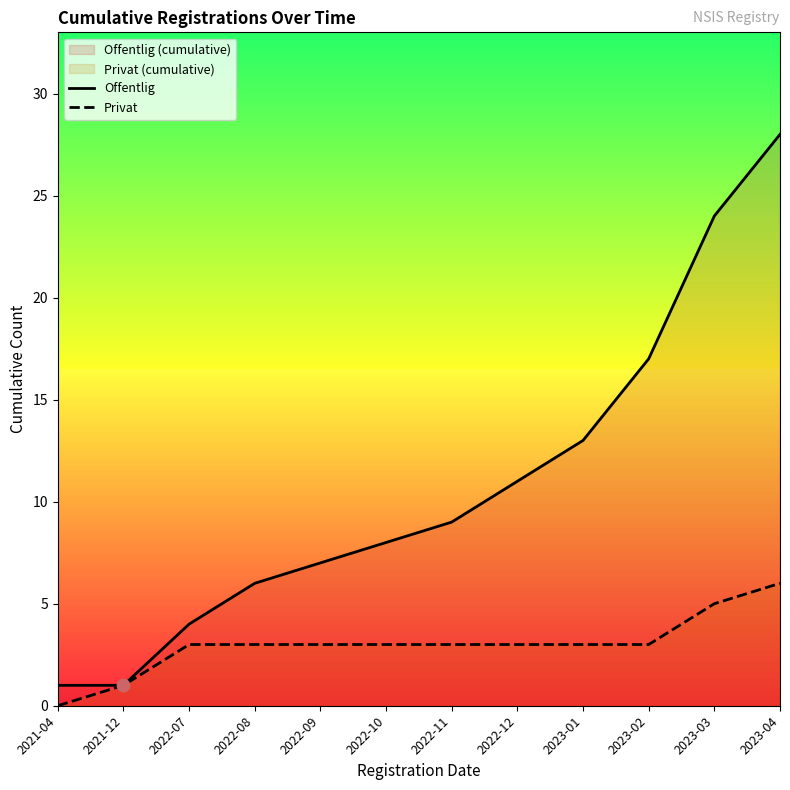

Which series reaches the maximum Y coordinate?

Offentlig